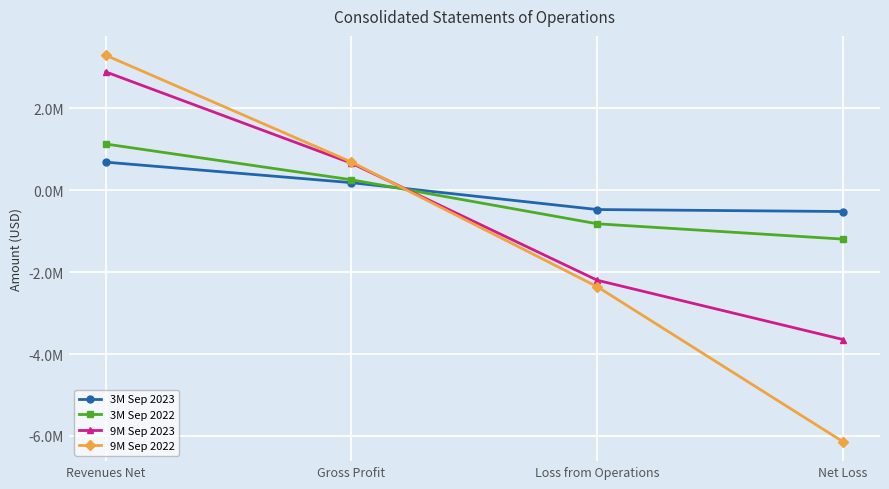

Where do 9M Sep 2023 and 9M Sep 2022 first cross each other?

Gross Profit and Loss from Operations